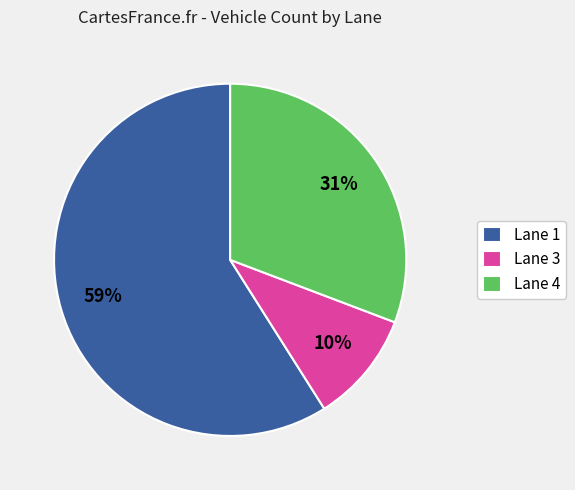

Is the sum of Lane 4 and Lane 3 greater than half?

No